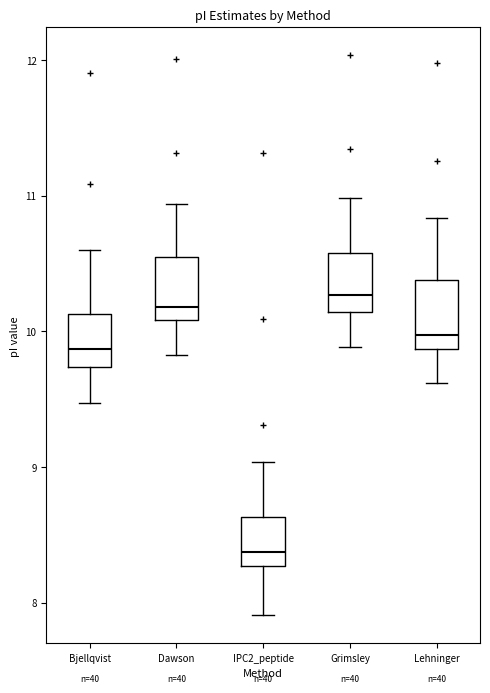

Where does the median line of the box for IPC2_peptide sit on the y-axis? The values are not printed on the chart, so give them approximately, as read against the axis.

8.4